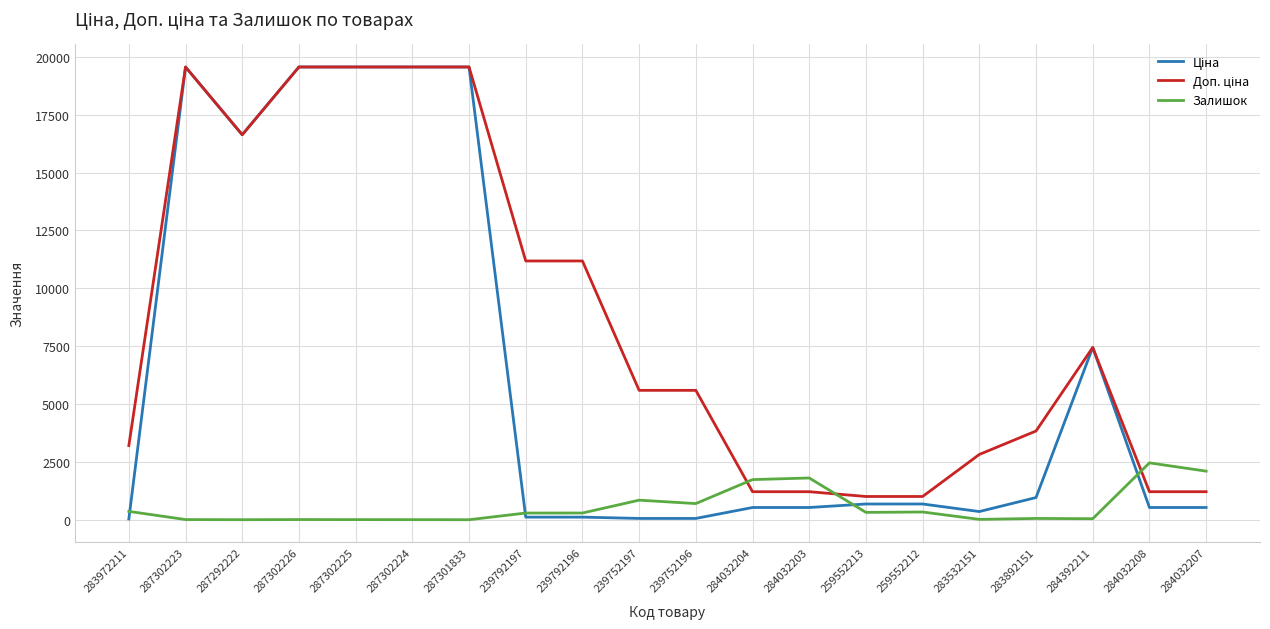

What position from the right is 287302223?

19